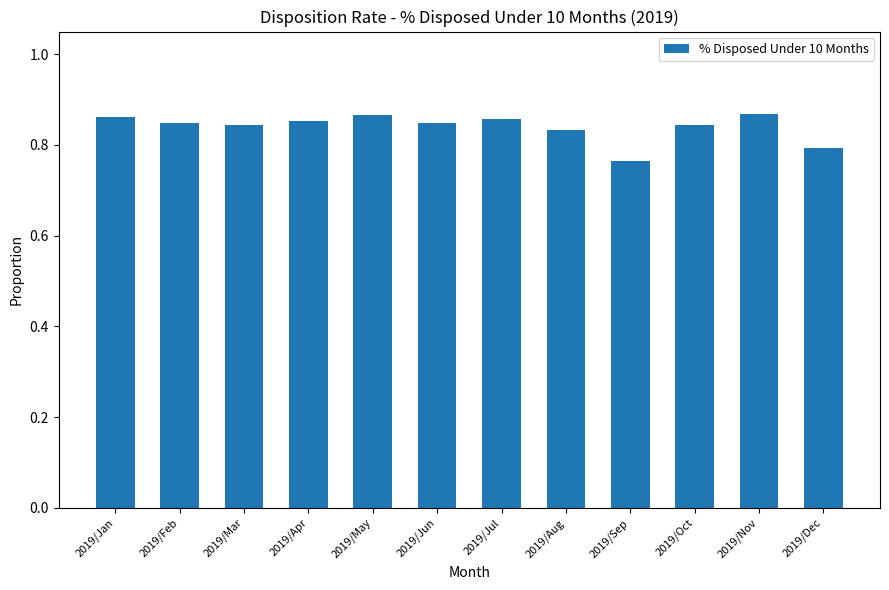

What is the sum of all values?

10.1